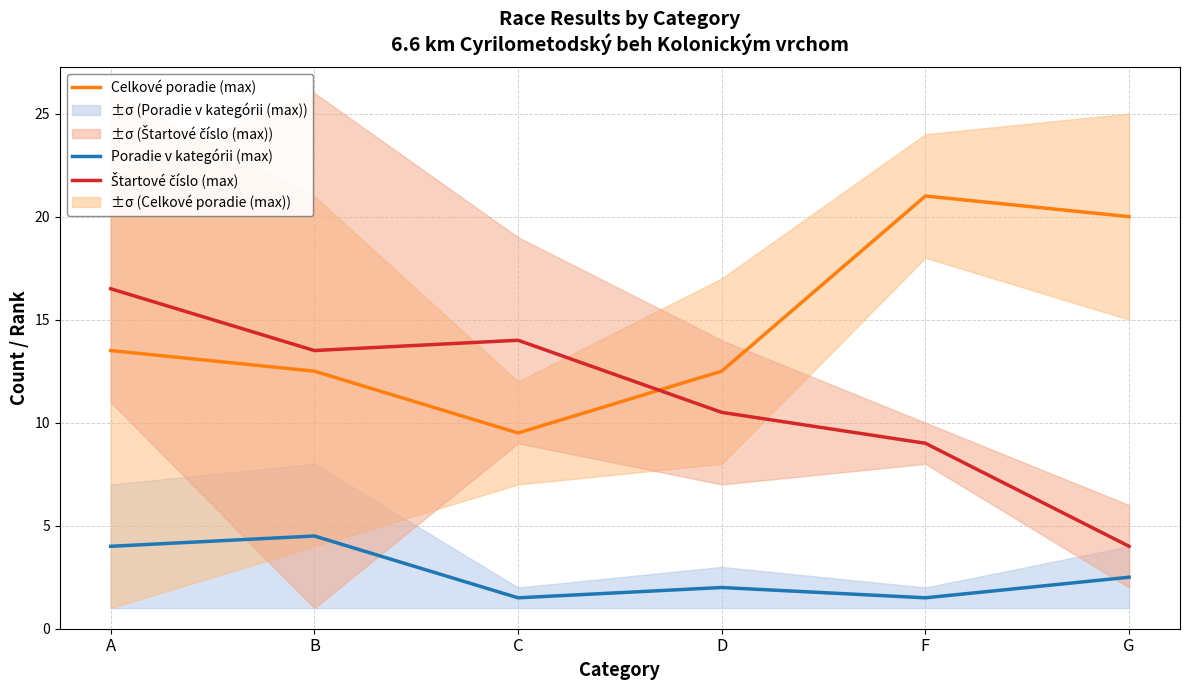

How many values in the Celkové poradie (max) series are below 13?

3